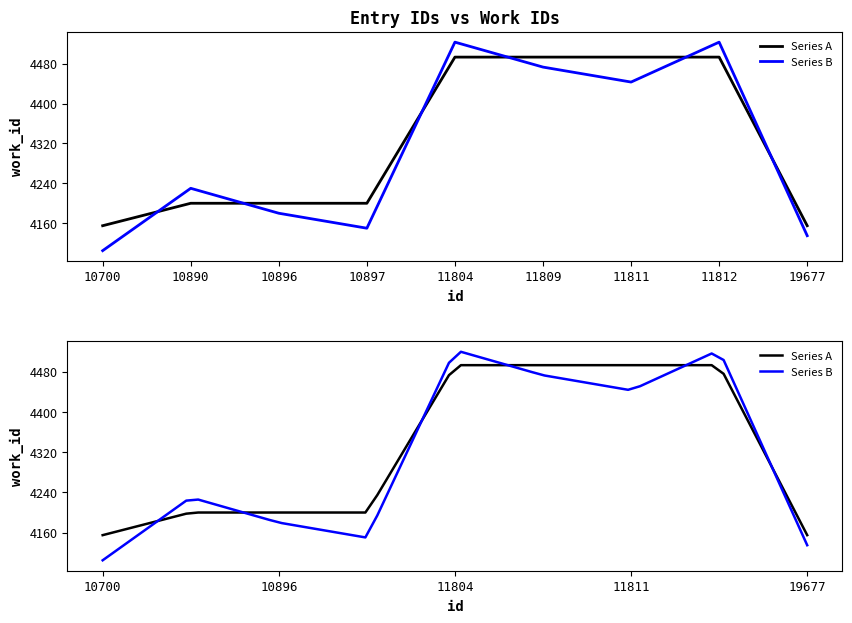

List the labels in order of value, largest first.

11804, 11809, 11811, 11812, 10890, 10896, 10897, 10700, 19677